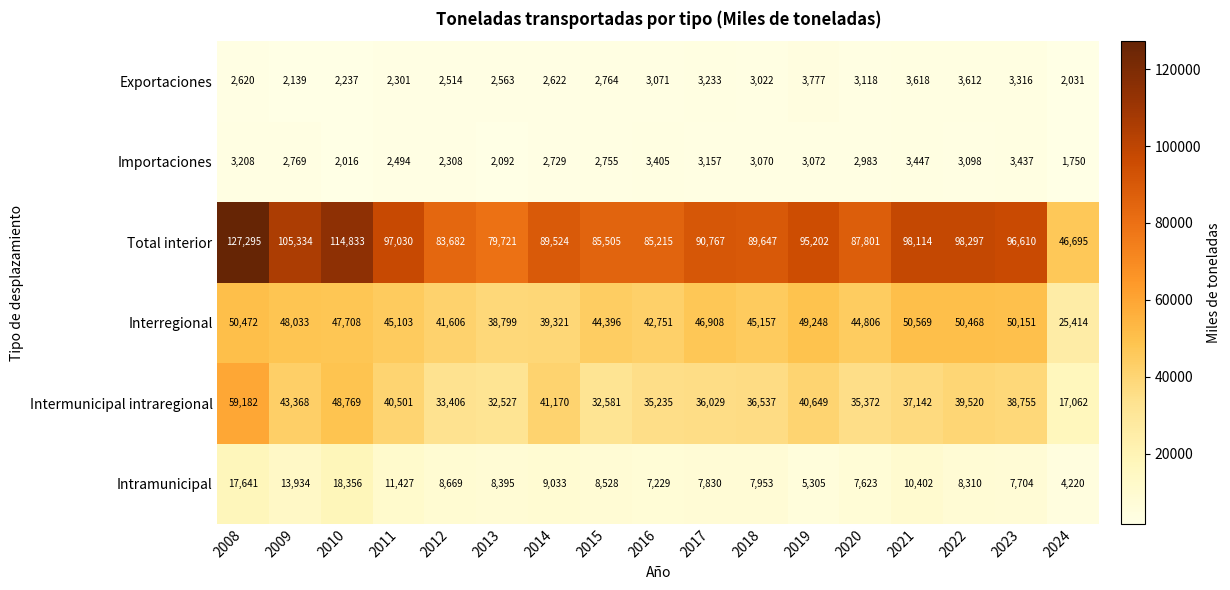

What is the sum of all Intramunicipal values?

162559